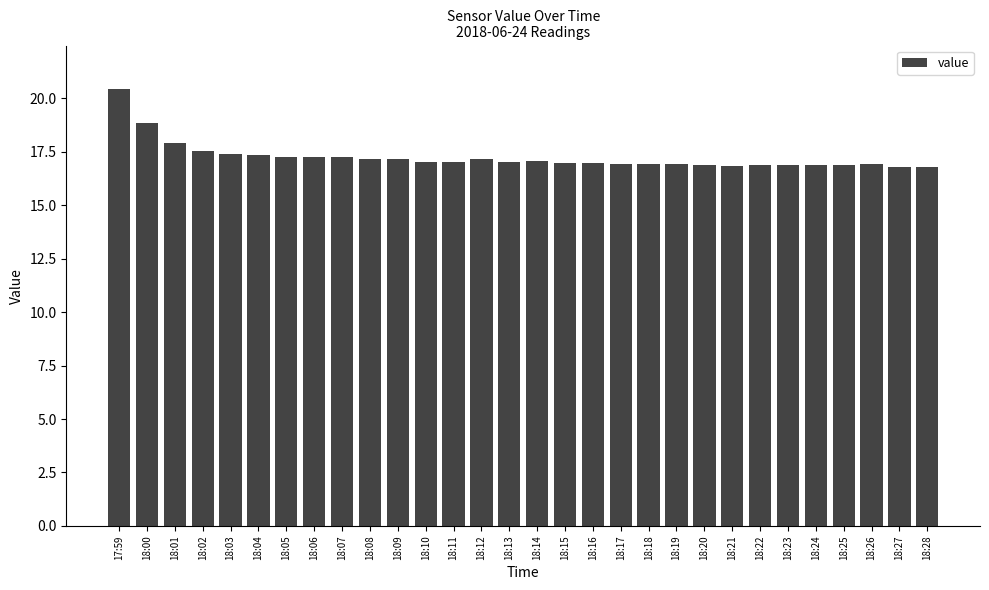

At which label is the value closest to 18?

18:01